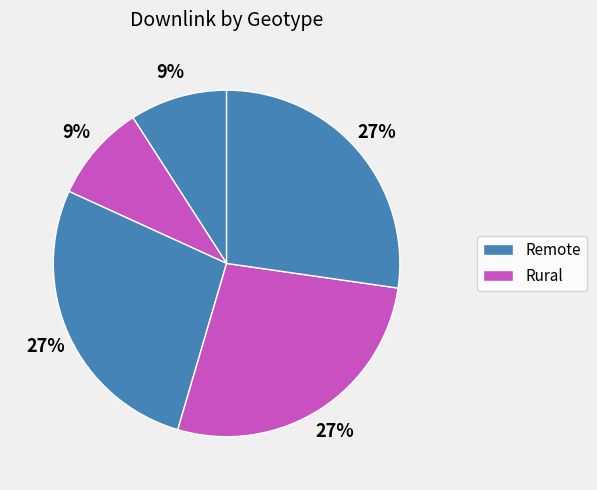

How many slices are in this pie chart?

5